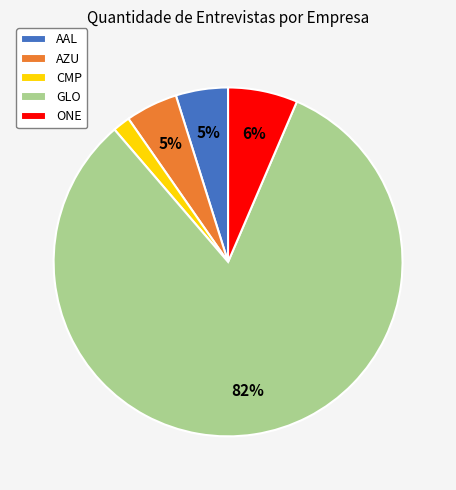

Does any single category account for the majority?

Yes